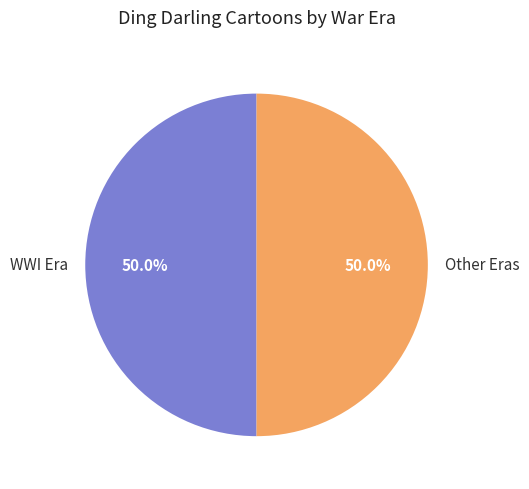

How many segments does this pie chart have?

2